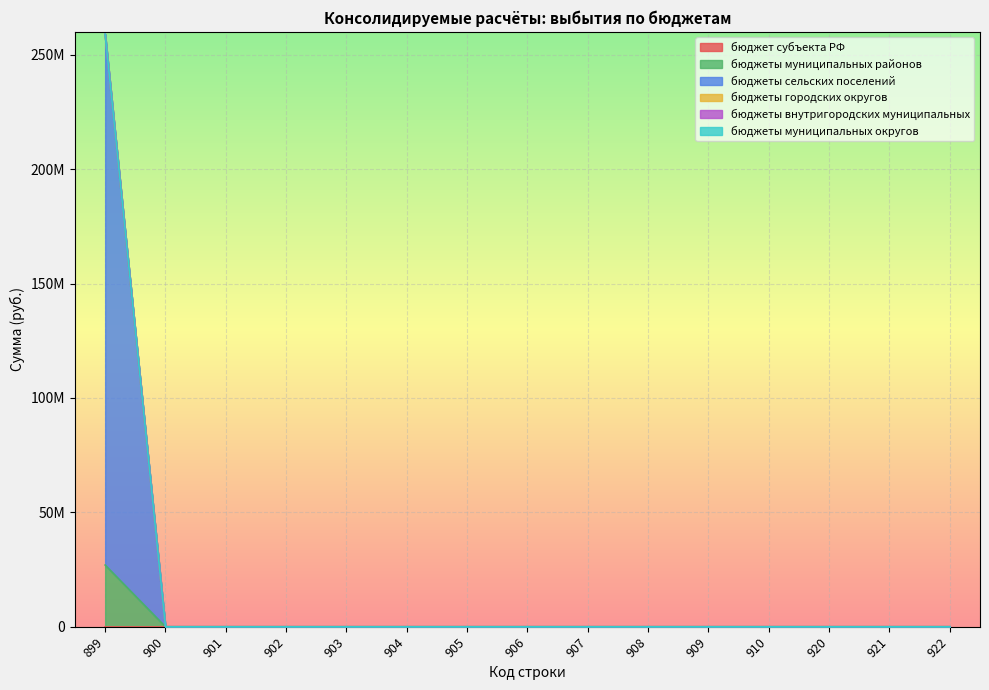

Is the value of бюджет субъекта РФ at 901 greater than the value of бюджеты городских округов at 907?

No